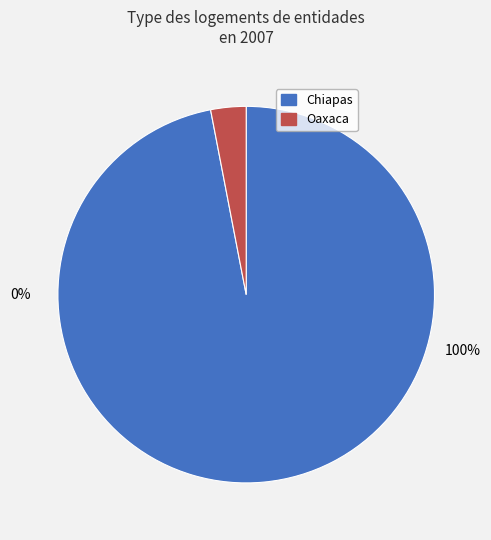

What is the change in value from Chiapas to Oaxaca?

-31